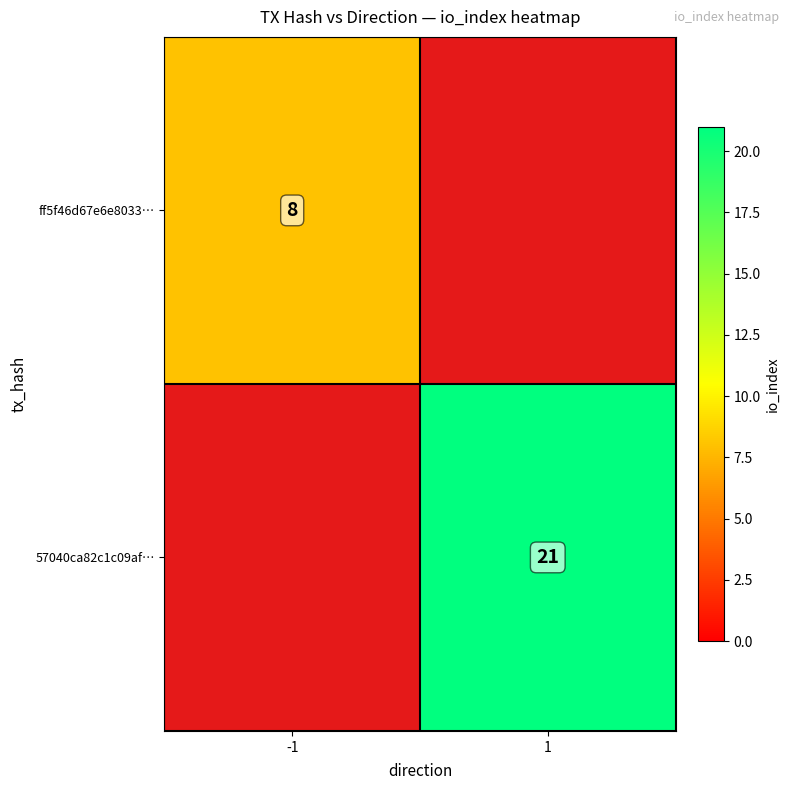

What is the difference between the maximum and minimum values in the 57040ca82c1c09af… series?

21